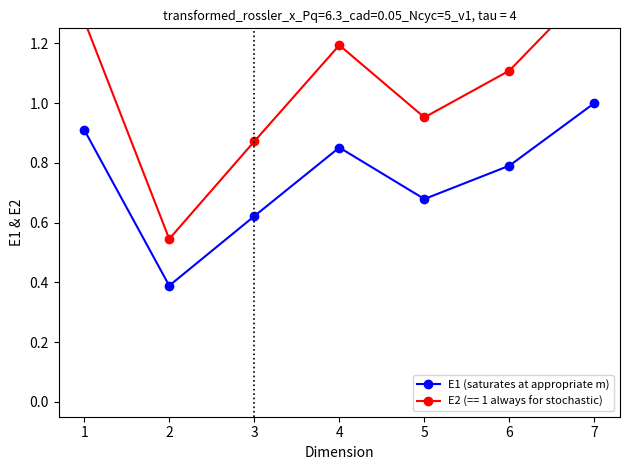

What is the average value?

0.7